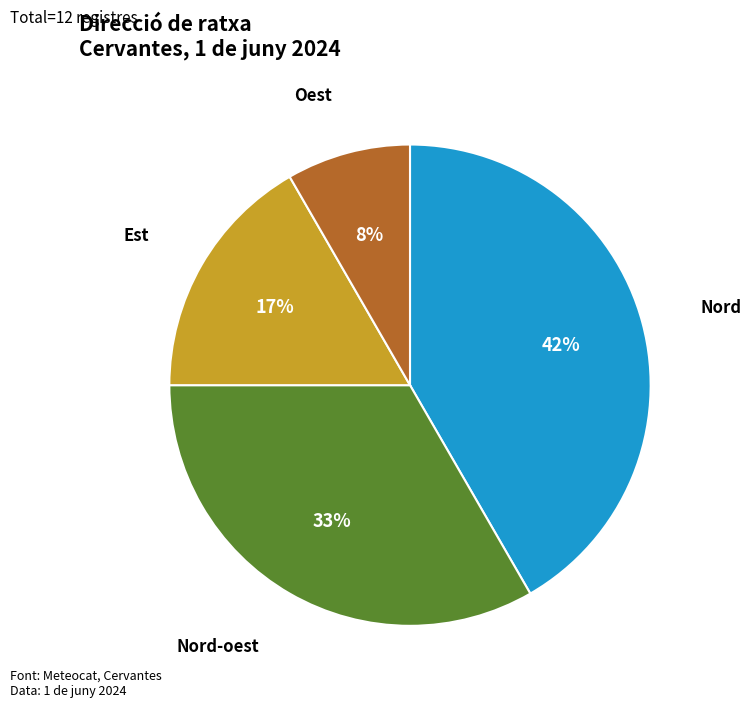

Approximately how many times larger is the value at Nord compared to Est?

2.5